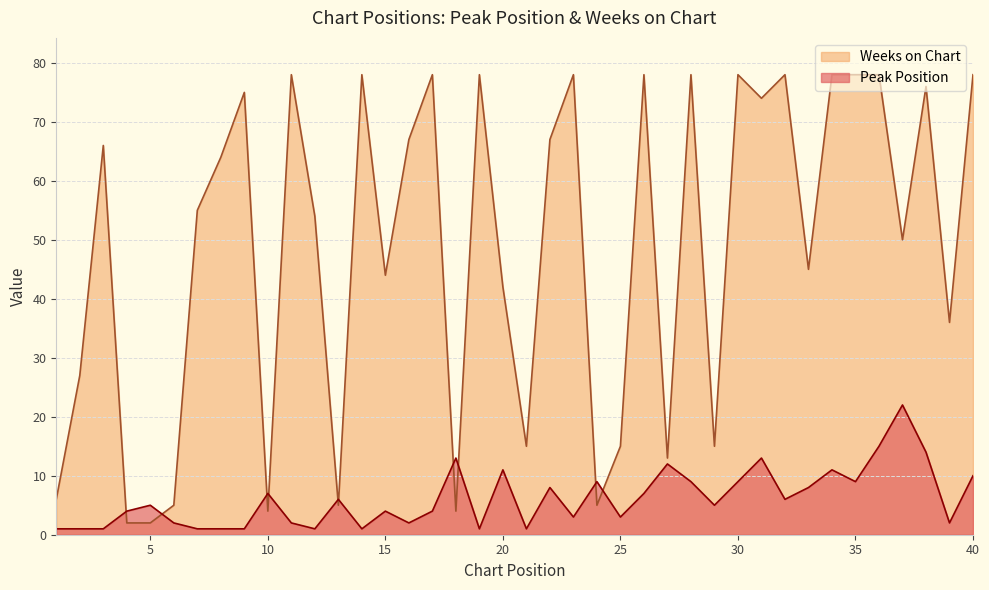

How many data points does each series have?

40